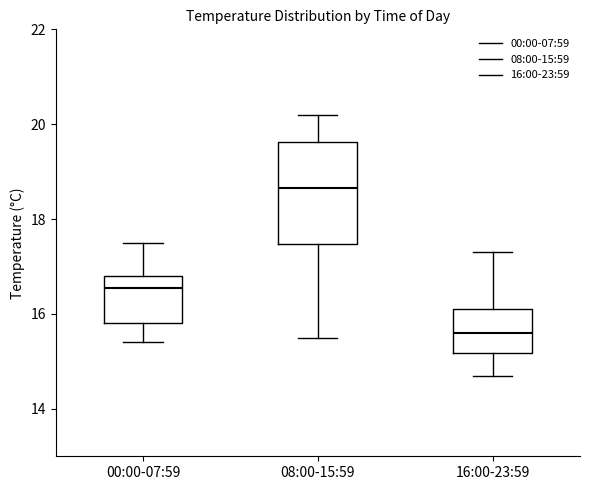

Reading left to right, read every box against the y-axis: the position of its median line, the range the box covers, and the ends of its whiskers. The values are not printed on the chart, so give them approximately, as read against the axis.

00:00-07:59: median 16.6, box 15.8 to 16.8, whiskers 15.4 to 17.6
08:00-15:59: median 18.6, box 17.4 to 19.6, whiskers 15.6 to 20.2
16:00-23:59: median 15.6, box 15.2 to 16.2, whiskers 14.8 to 17.4